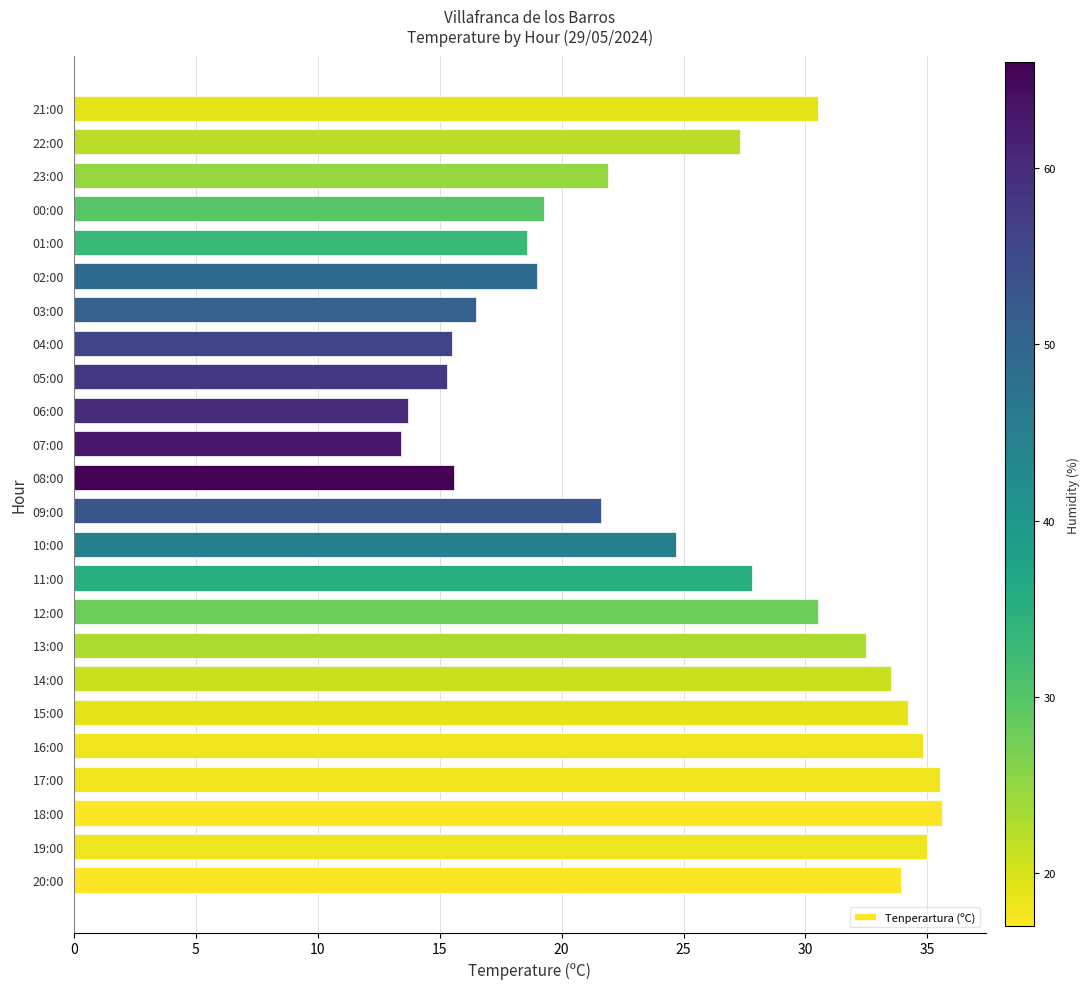

What is the sum of all values?

606.2